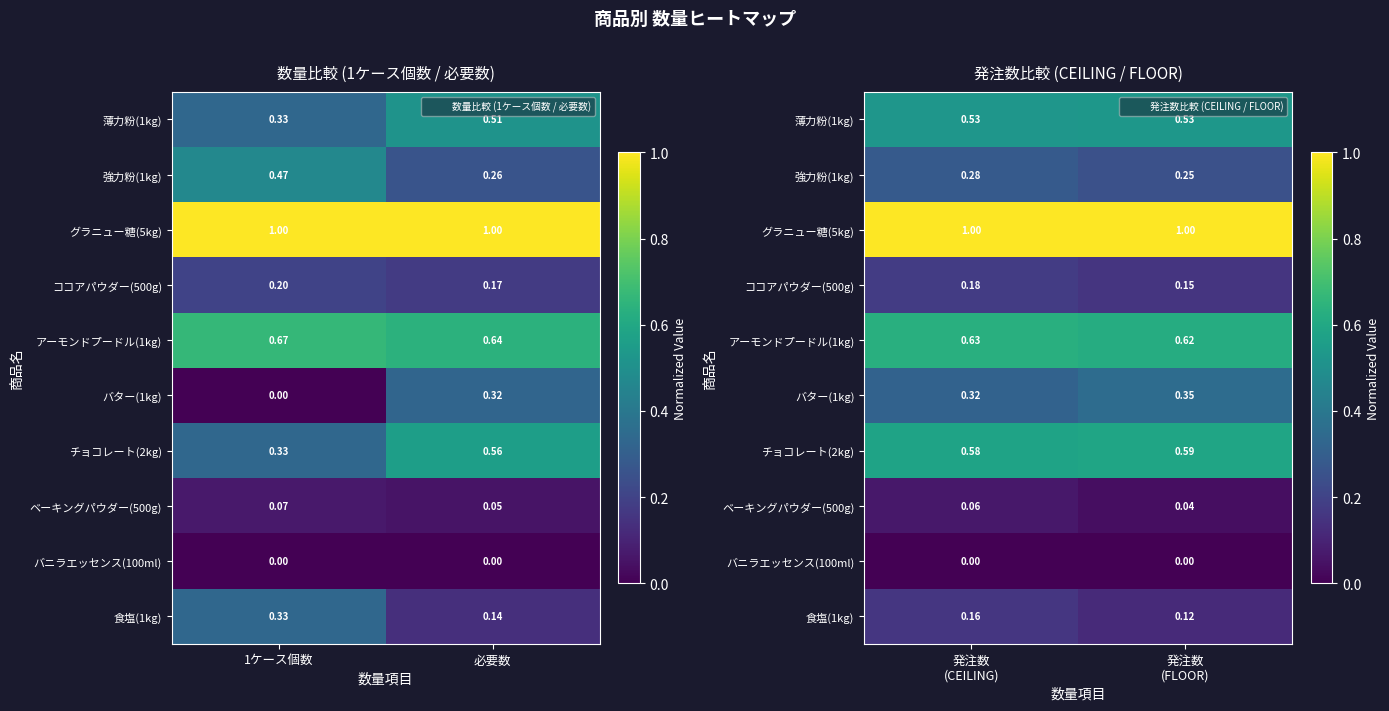

How many 強力粉(1kg) values are between 0 and 1?

2